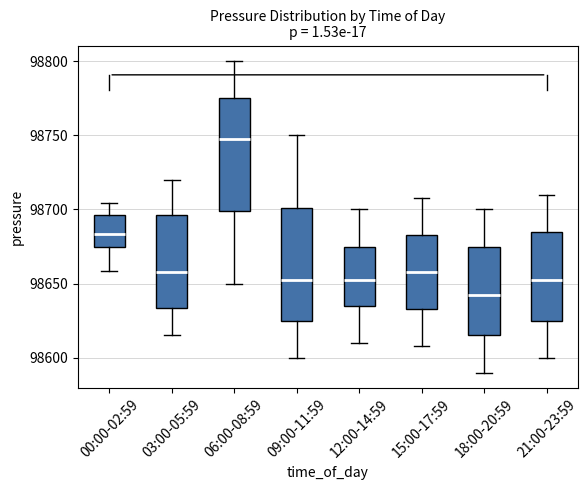

Which box has the lowest median line?

18:00-20:59